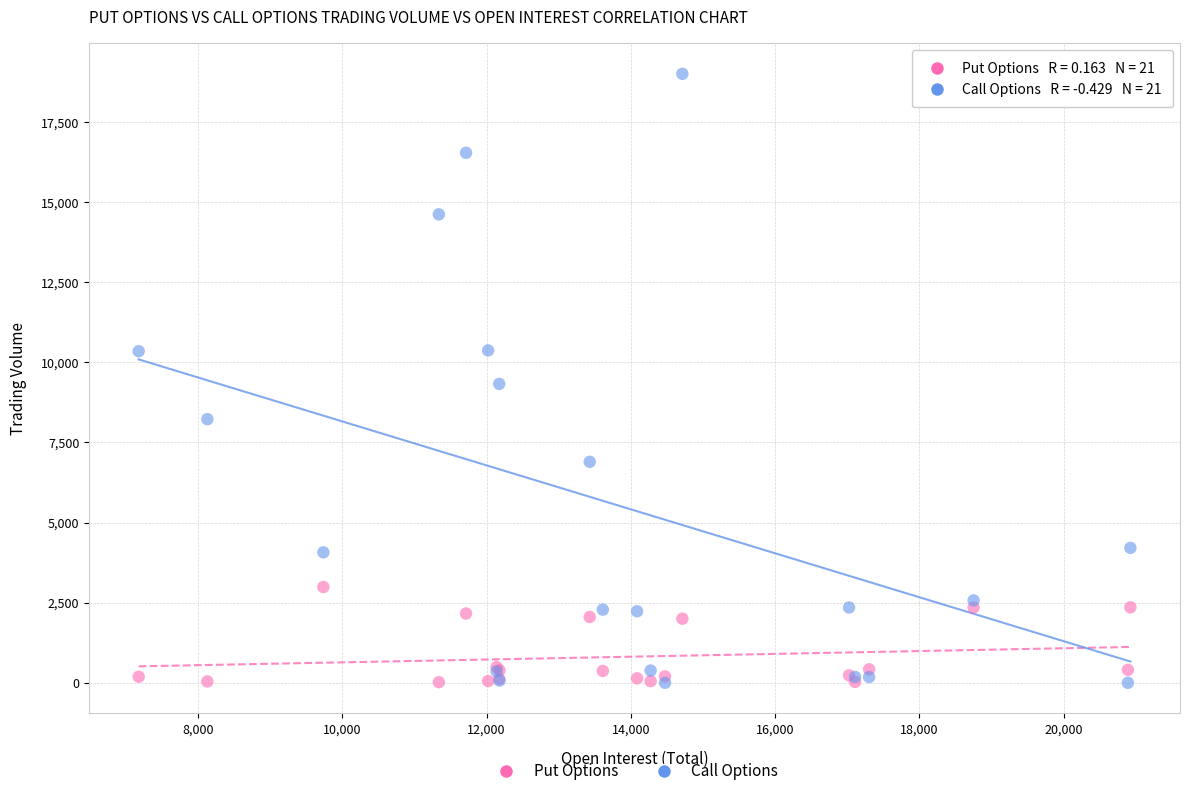

What is the X range (max minus min) for the scatter plot?

13754